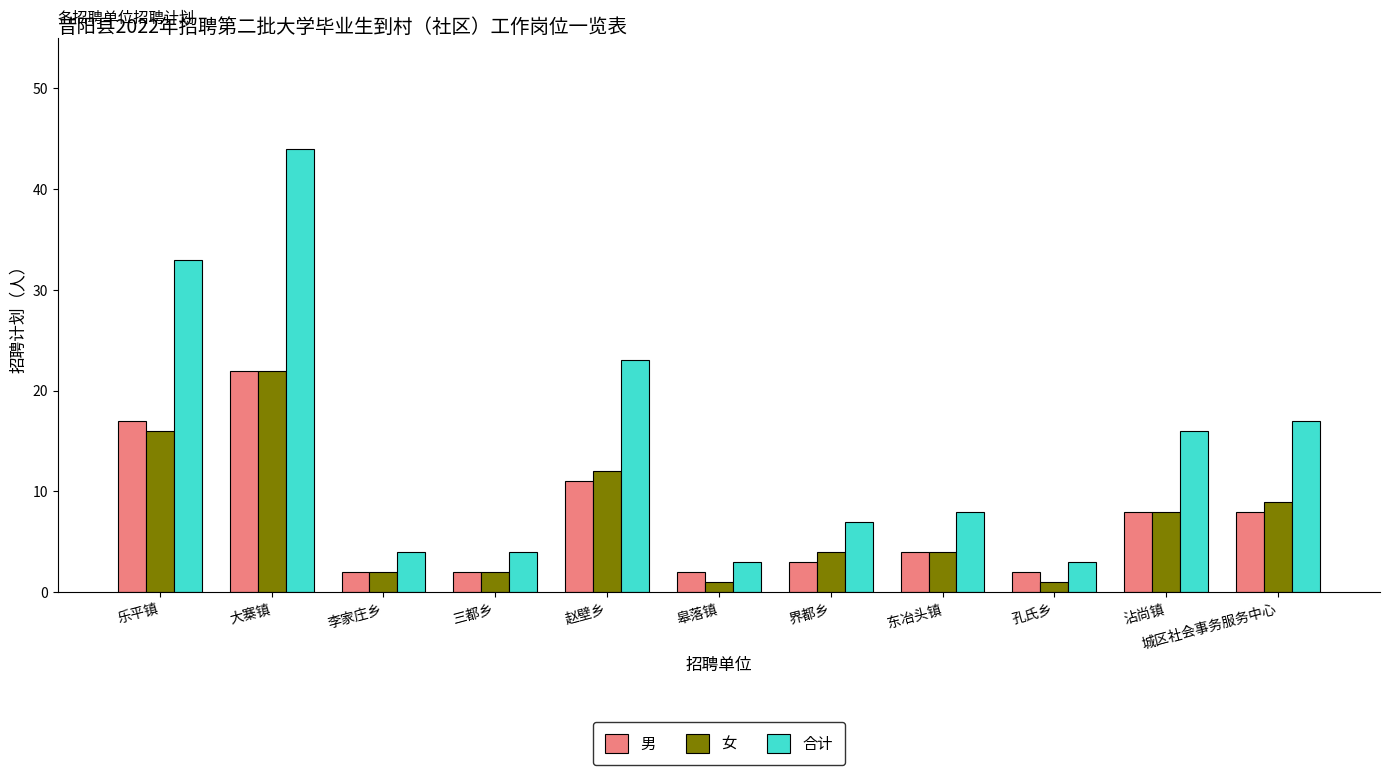

How many bars are there in each group?

3